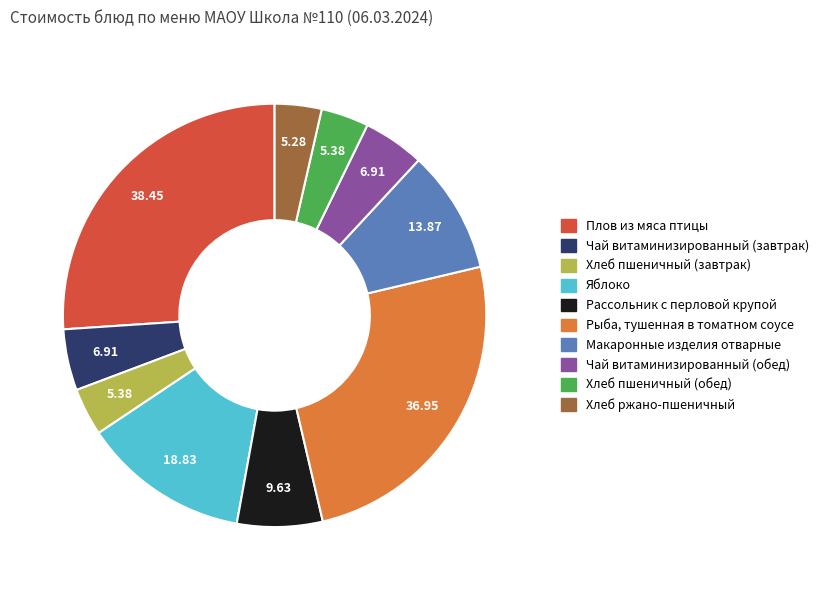

How many segments does this pie chart have?

10